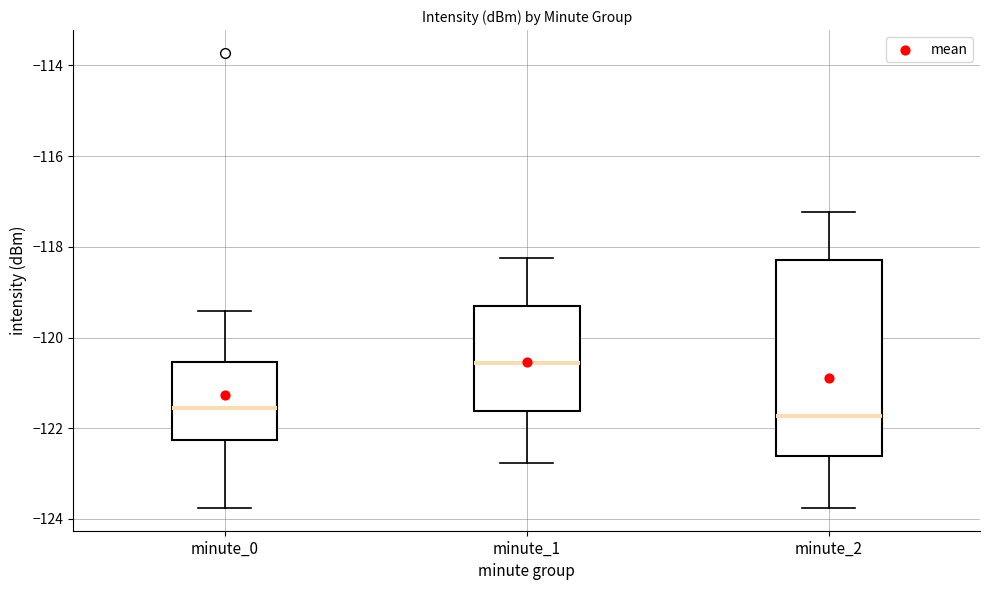

Reading left to right, read every box against the y-axis: the position of its median line, the range the box covers, and the ends of its whiskers. The values are not printed on the chart, so give them approximately, as read against the axis.

minute_0: median -121.6, box -122.2 to -120.6, whiskers -123.8 to -119.4
minute_1: median -120.6, box -121.6 to -119.2, whiskers -122.8 to -118.2
minute_2: median -121.8, box -122.6 to -118.2, whiskers -123.8 to -117.2